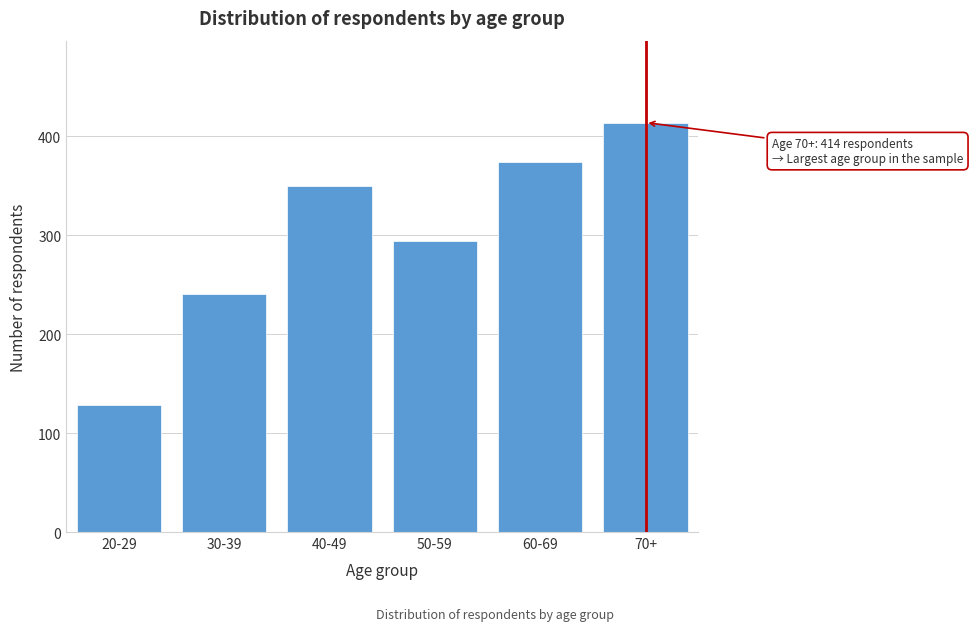

Reading right to left, what are all the values shown in this chart?

70+=414	60-69=374	50-59=294	40-49=350	30-39=241	20-29=128